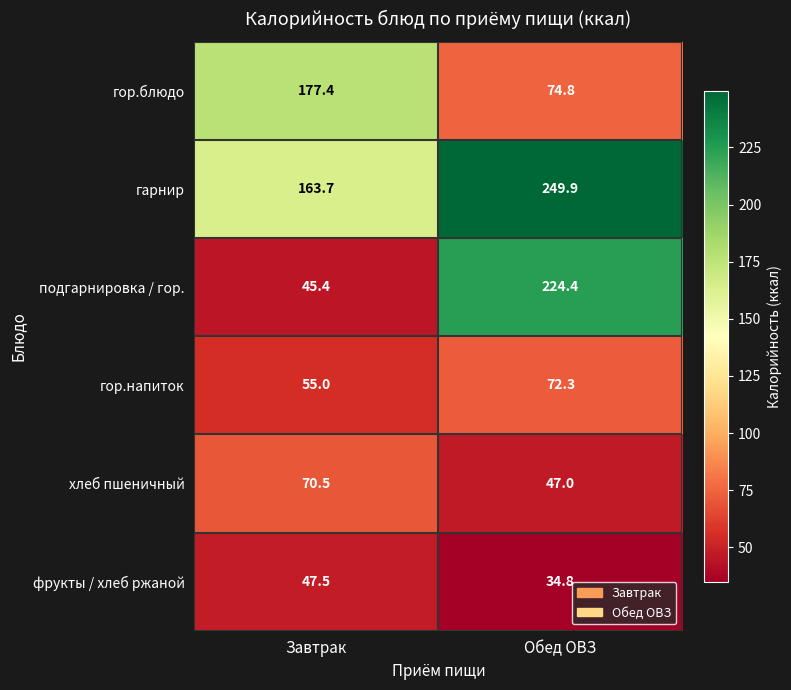

What is the sum of all фрукты / хлеб ржаной values?

82.3